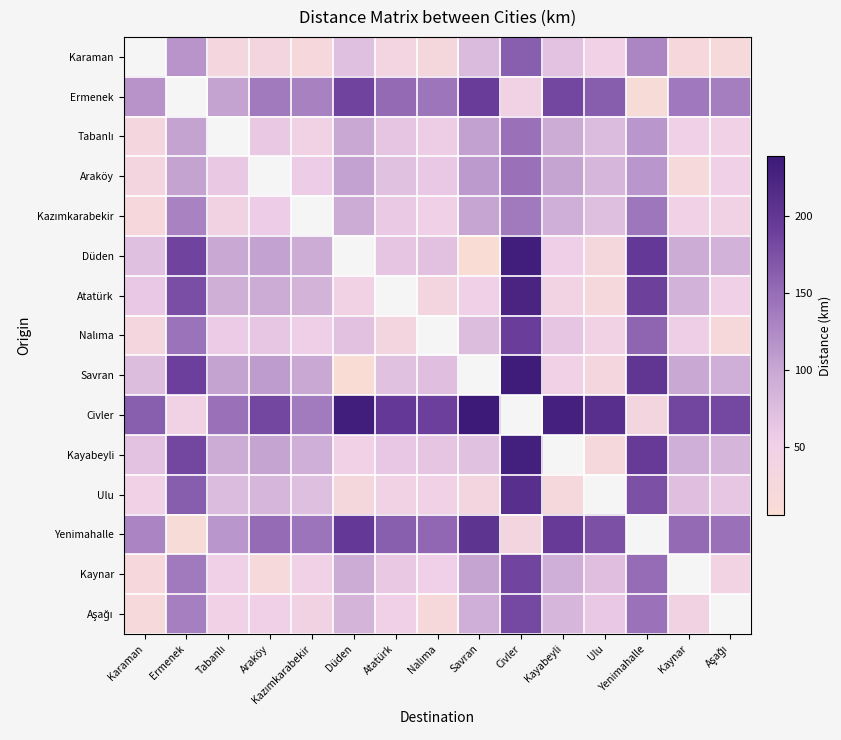

What is the difference between the highest and lowest values at Düden?

227.0